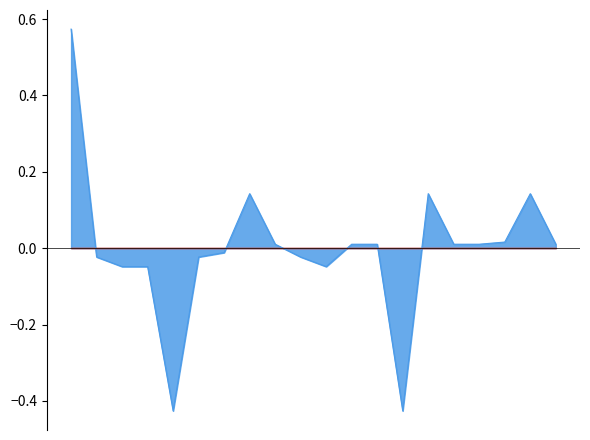

What is the smallest value displayed?

-0.4